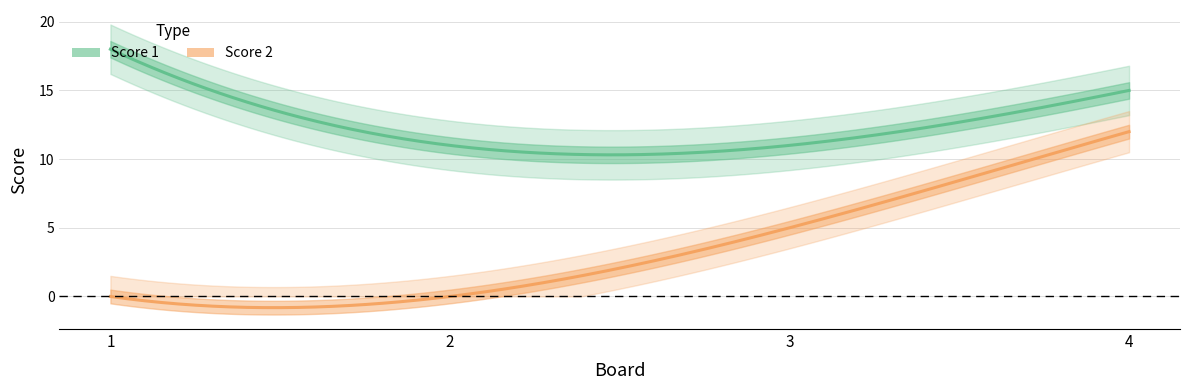

What is the sum of all Score 2 values?

17